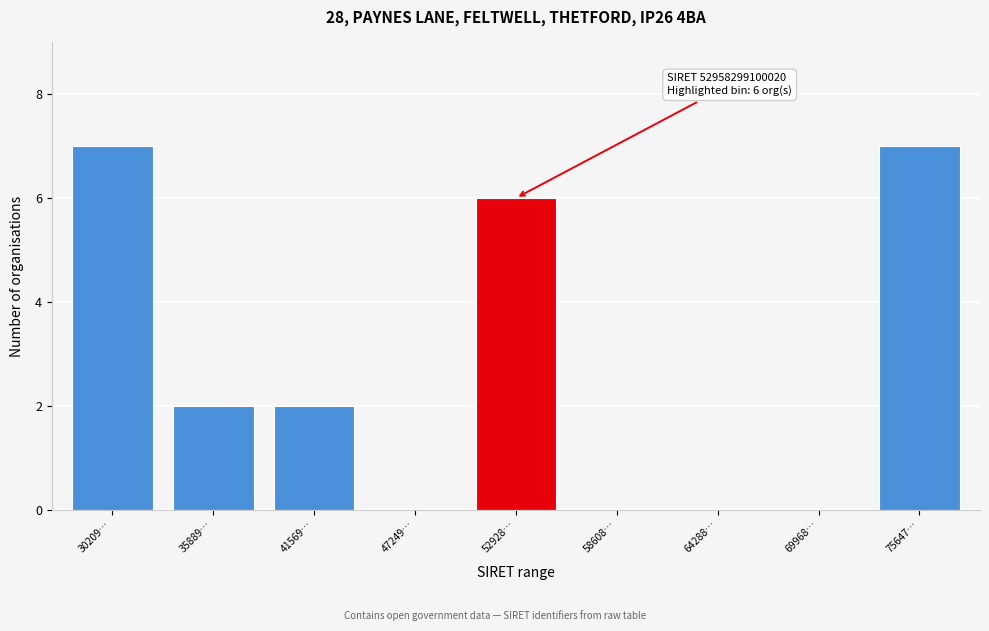

Reading right to left, extract all data points from this chart.

75647…=7	69968…=0	64288…=0	58608…=0	52928…=6	47249…=0	41569…=2	35889…=2	30209…=7